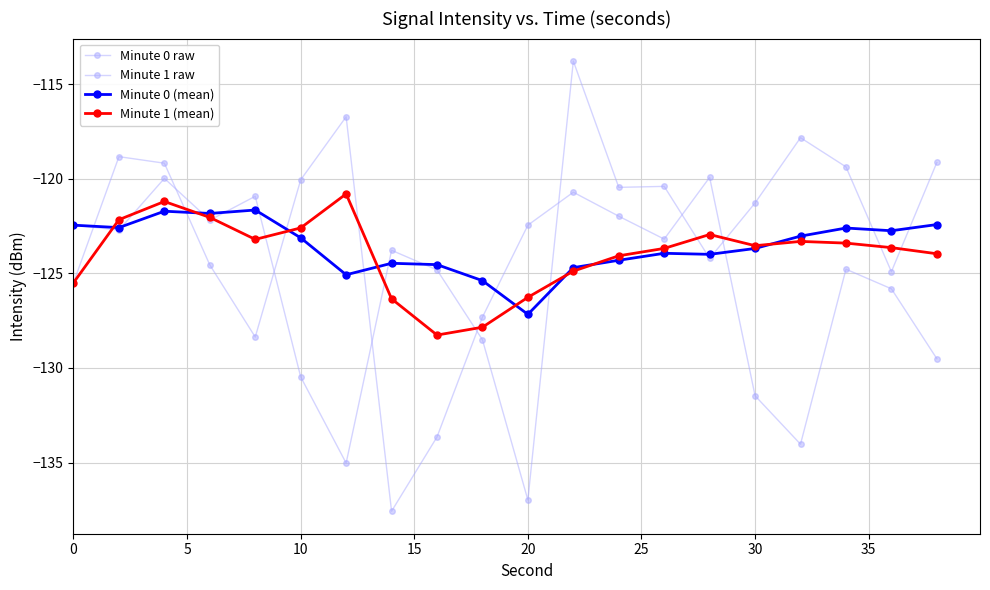

What is the sum of all Minute 1 raw values?

-2505.5